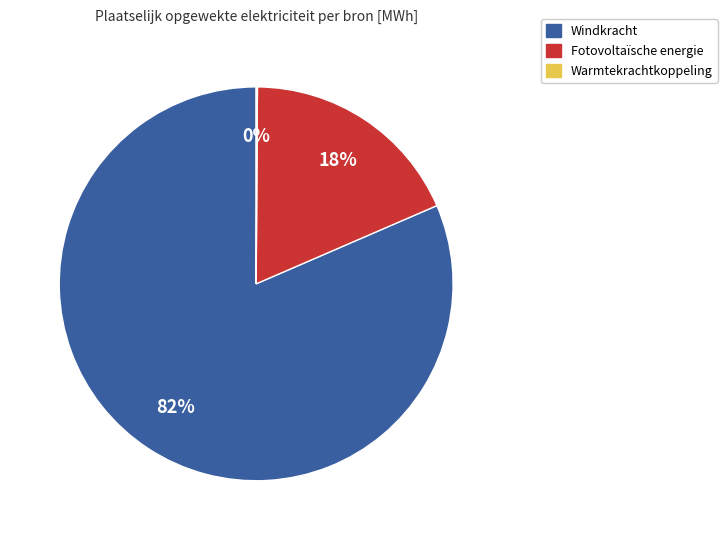

To the nearest percent, what is the average slice percentage?

33%